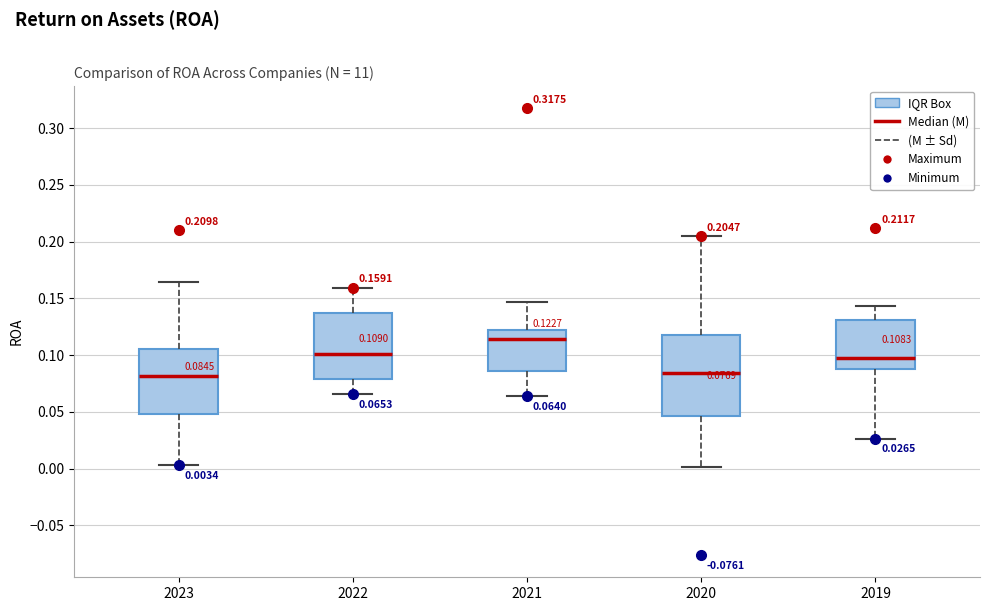

Which box is the tallest, from its lower edge to its upper edge?

2020